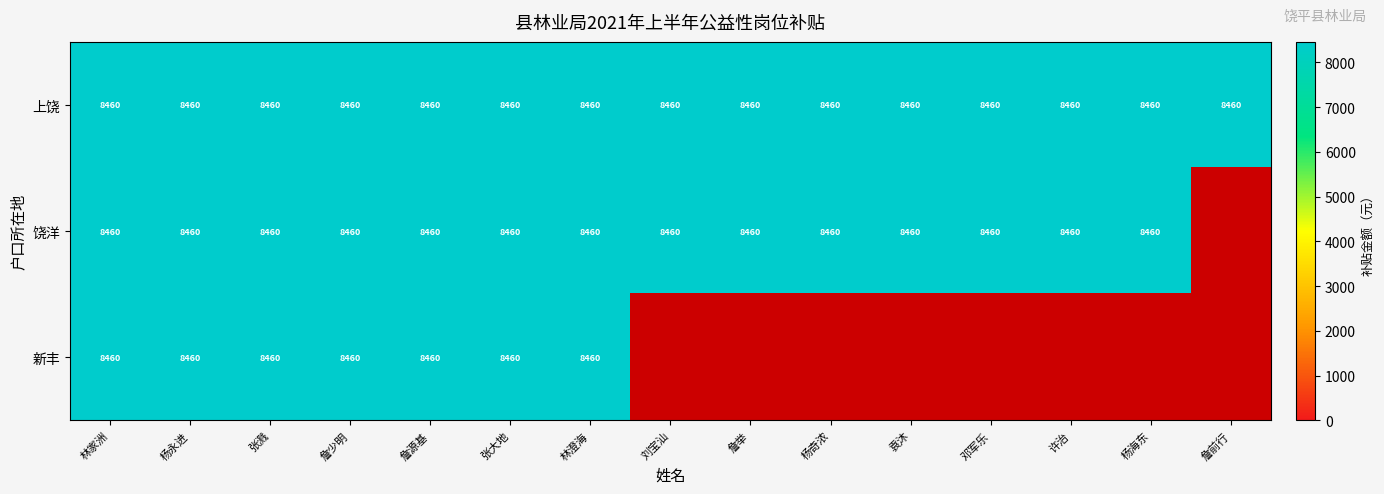

What is the maximum value shown in the chart?

8460